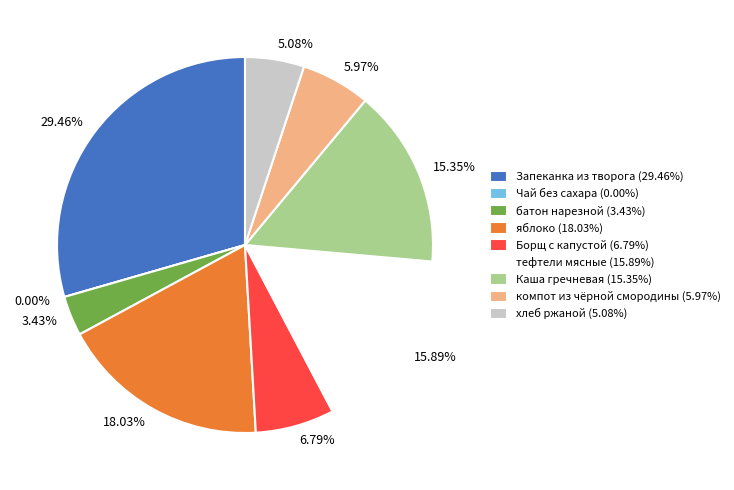

How many slices are in this pie chart?

9